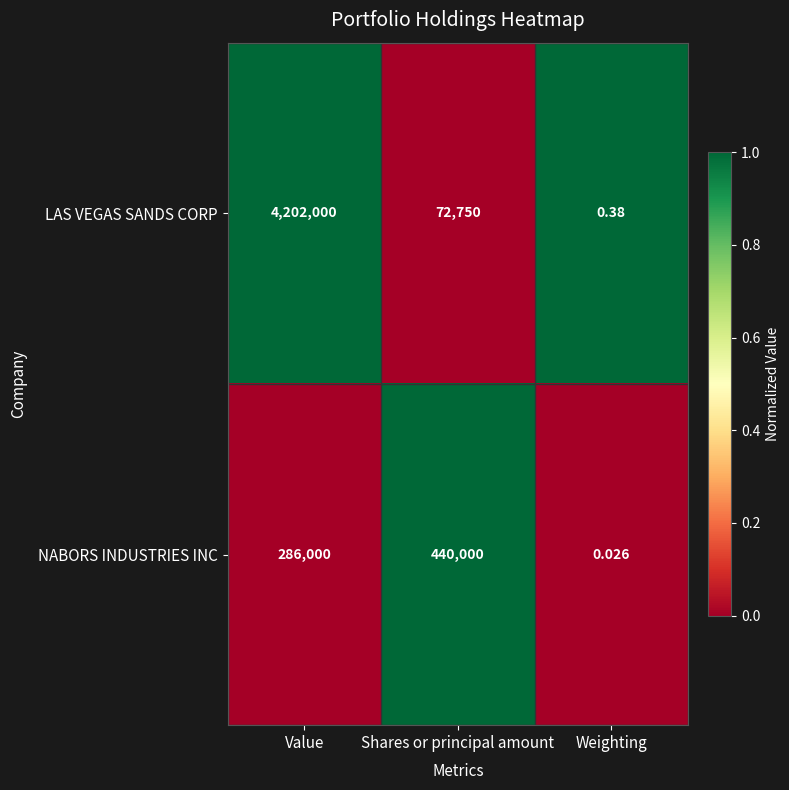

How many categories are shown in the chart?

3